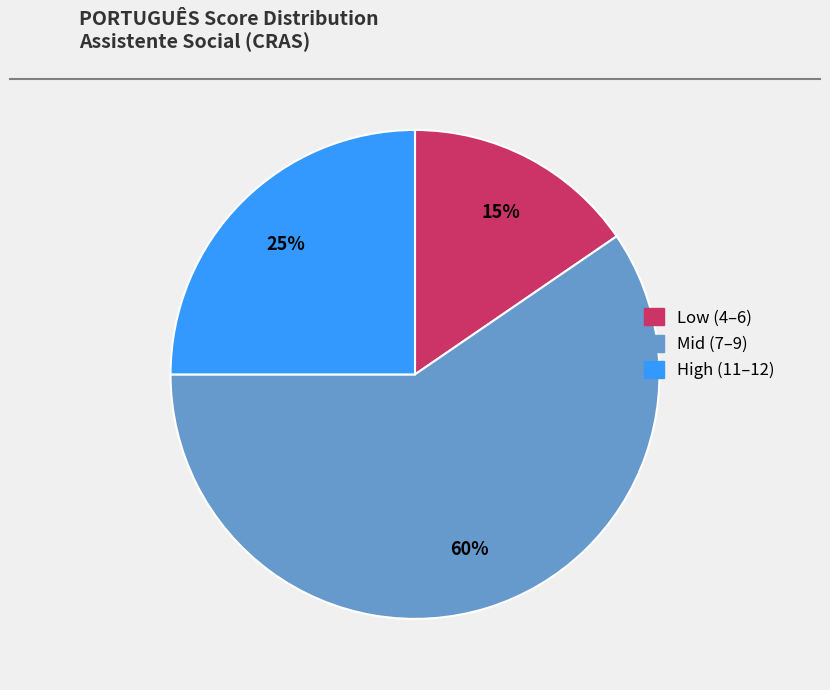

Which has a higher value, Low (4–6) or High (11–12)?

High (11–12)